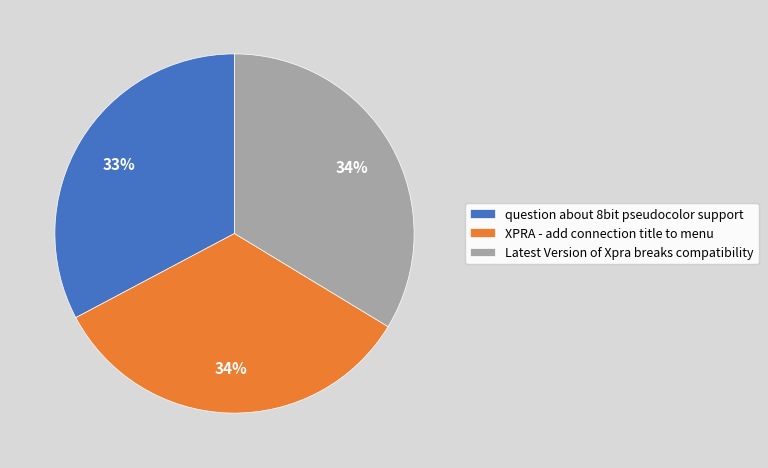

Count the number of slices in the pie.

3